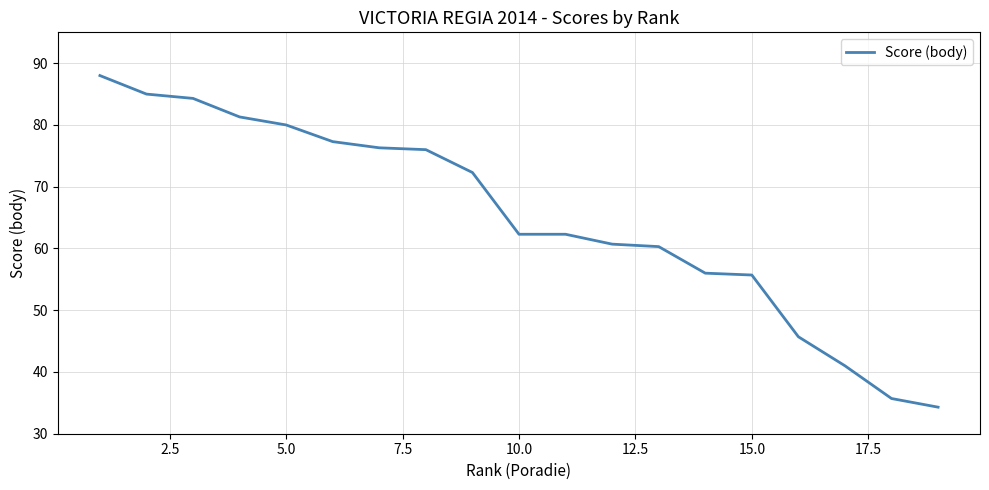

What is the average value?

65.0